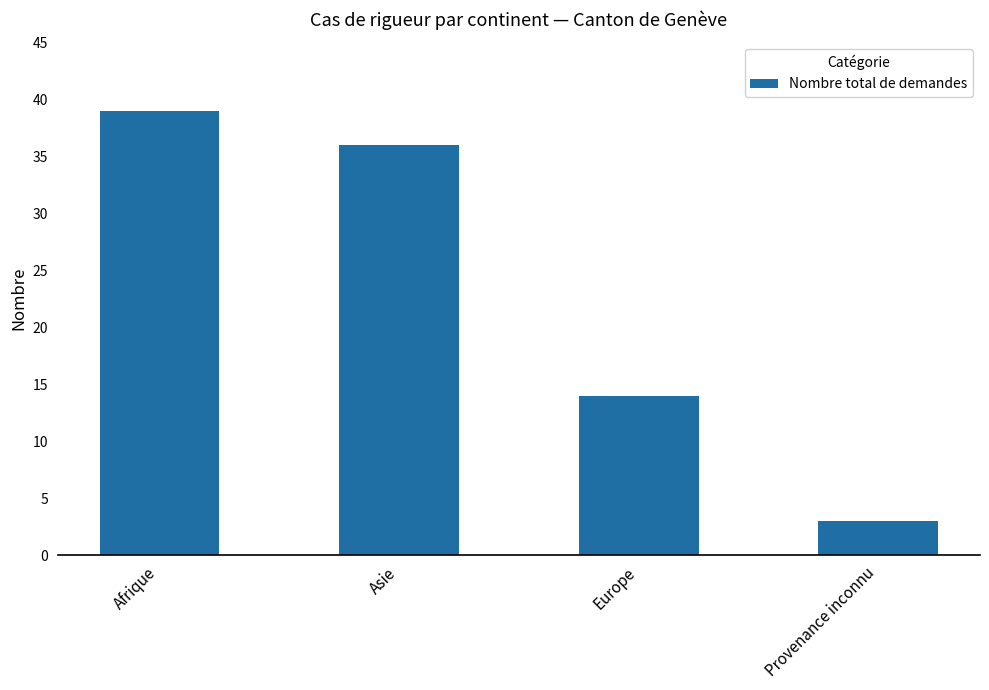

Where is the data nearest to the value 21?

Europe